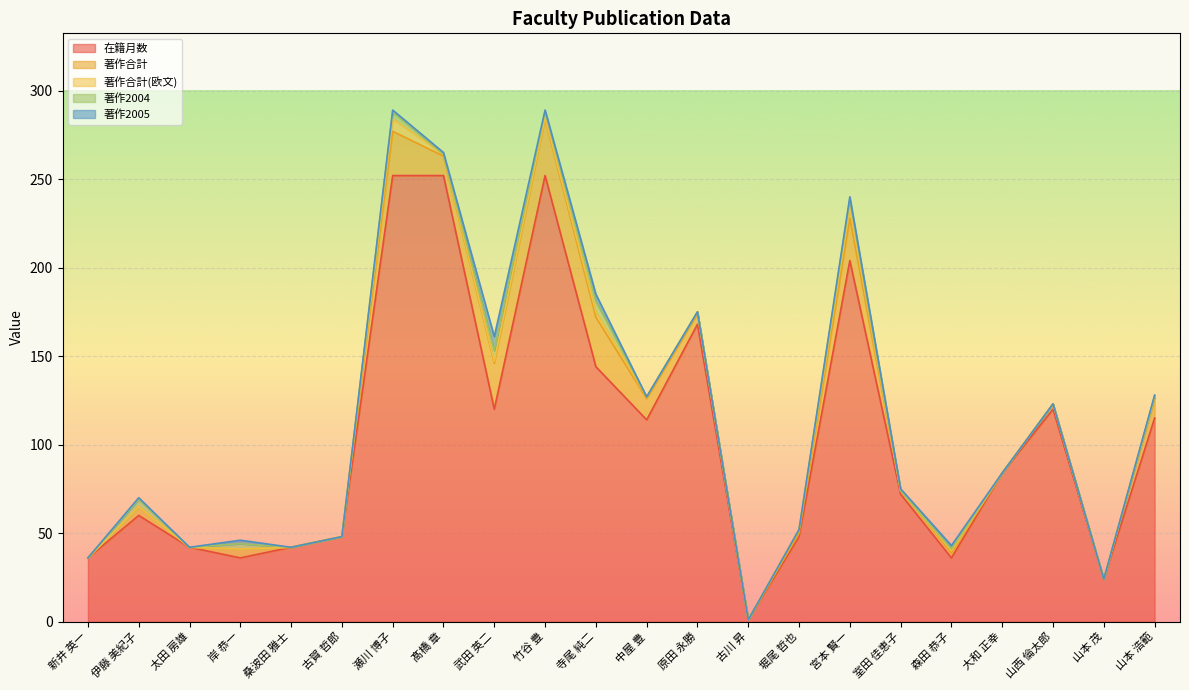

What is the total value across all series at 中屋 豊?

127